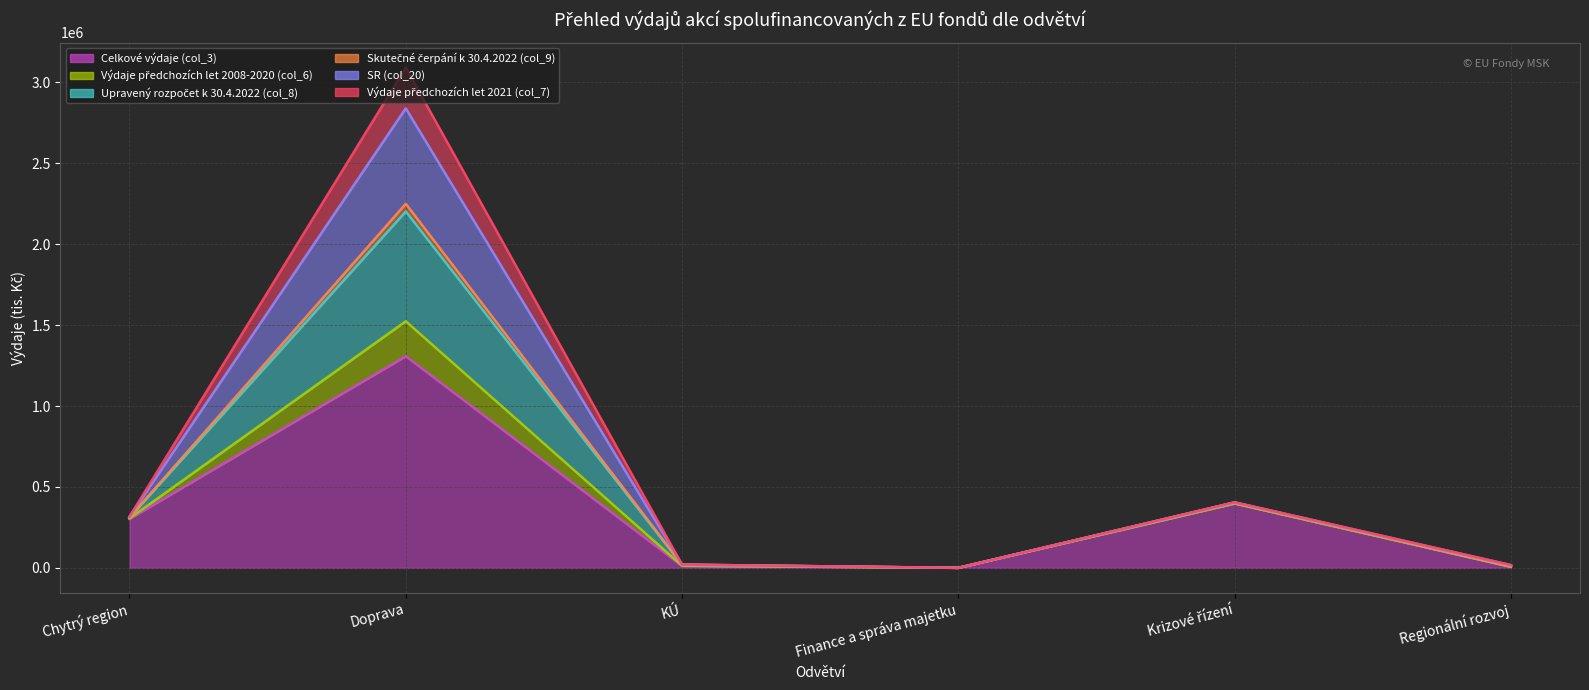

True or false: SR (col_20) has more than 0 interior local peaks.

True